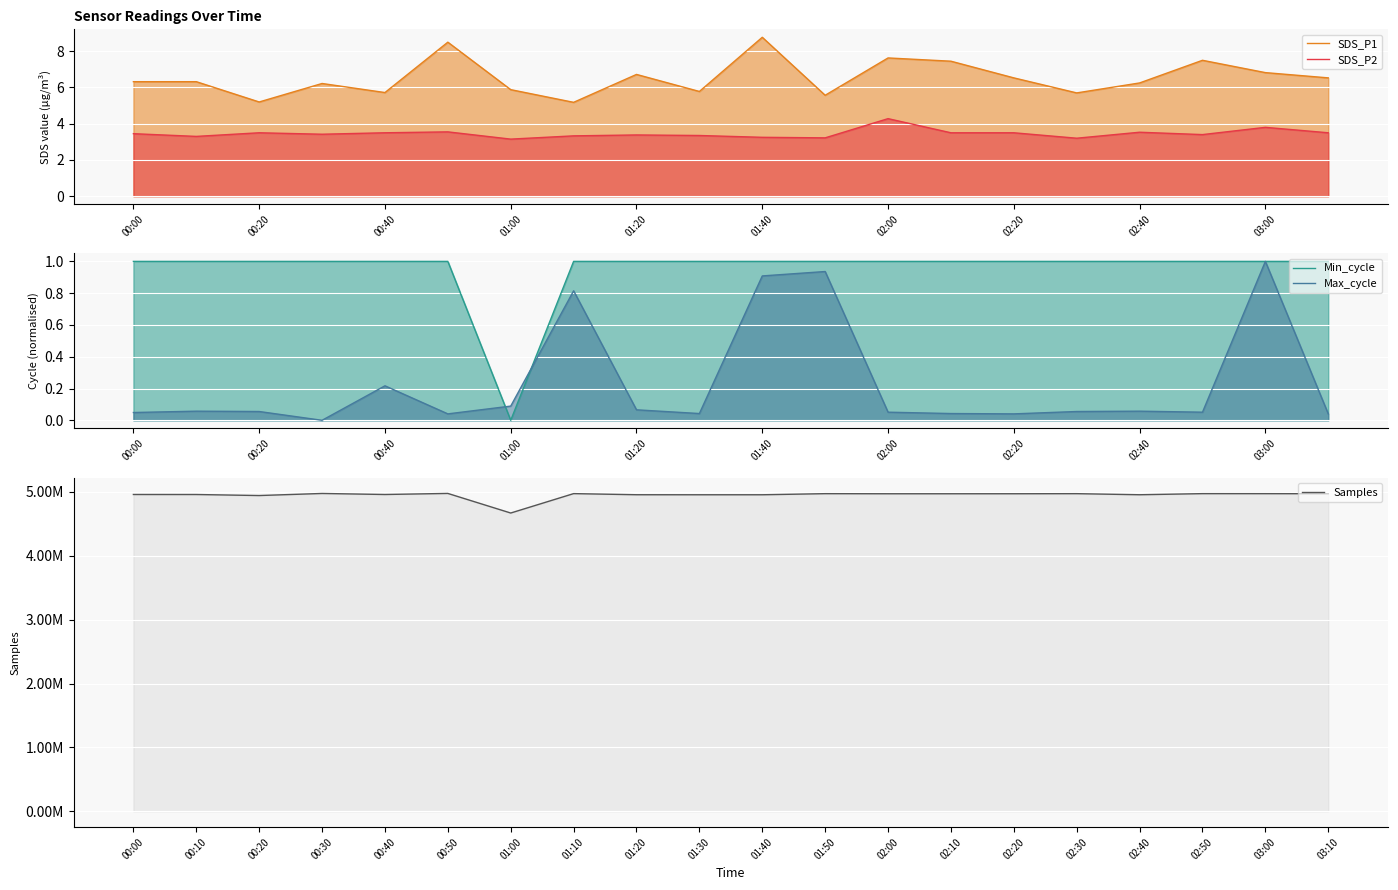

Count the number of categories in the chart.

20